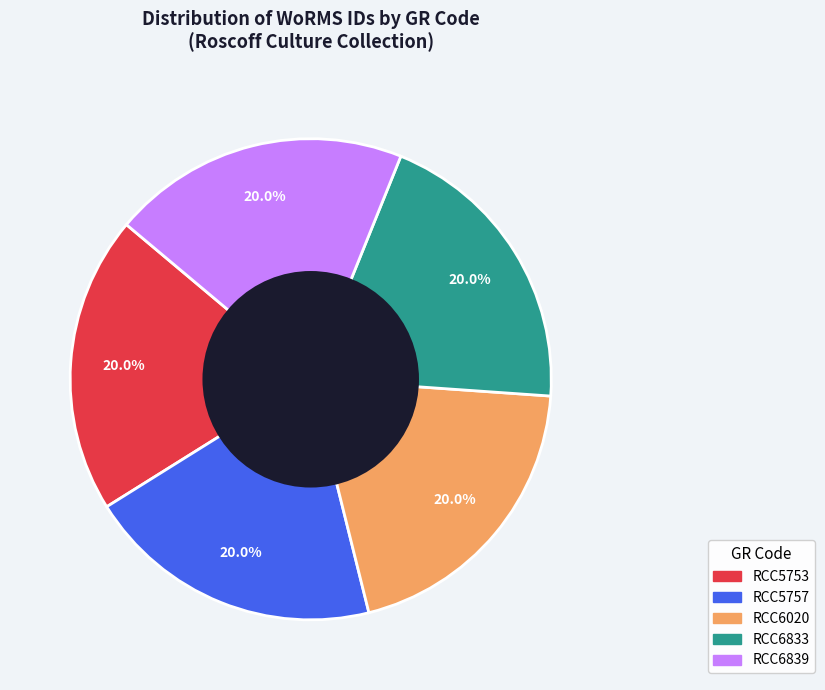

Does RCC5753 represent more than half of the total?

No